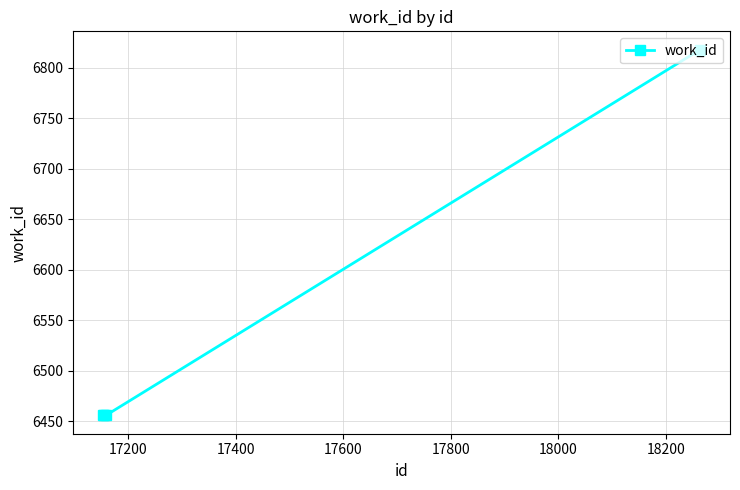

What is the difference between the maximum and minimum values?

362